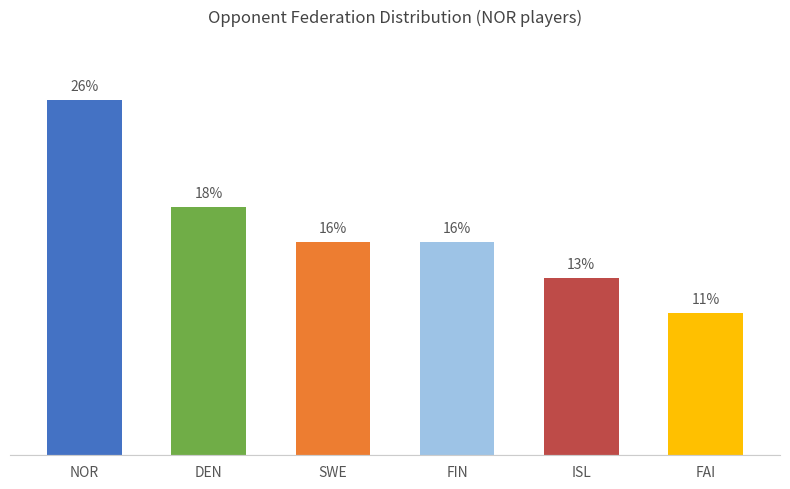

Which category has the lowest value across all series?

FAI